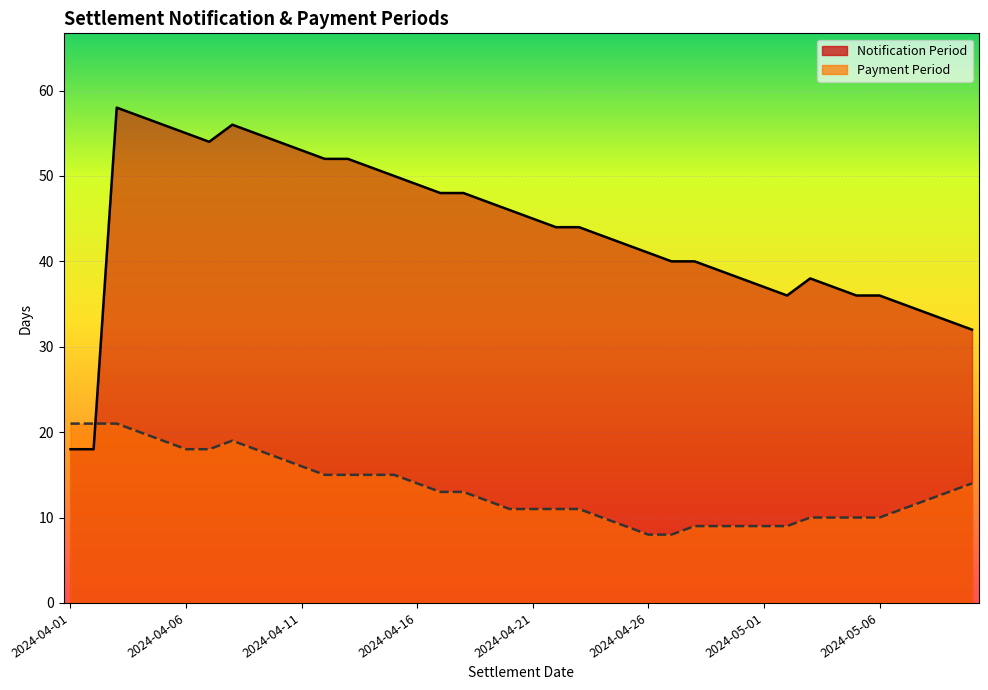

Where does the Payment Period series first go above 13?

2024-04-01